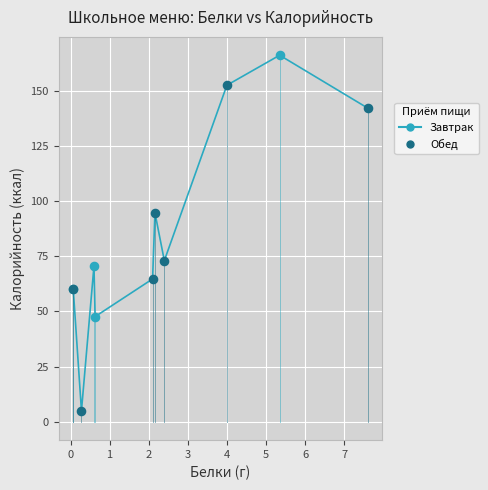

What are all the series names shown in the legend?

Завтрак, Обед